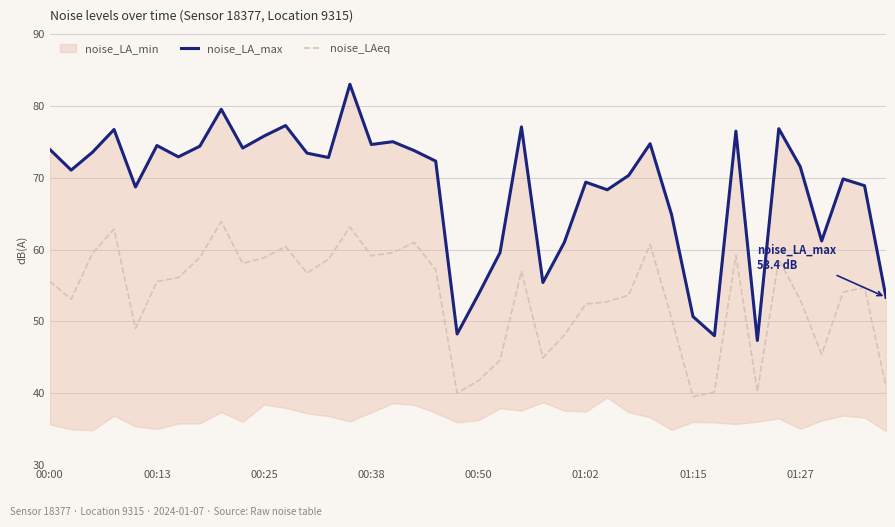

What is the maximum value for noise_LAeq?

63.9